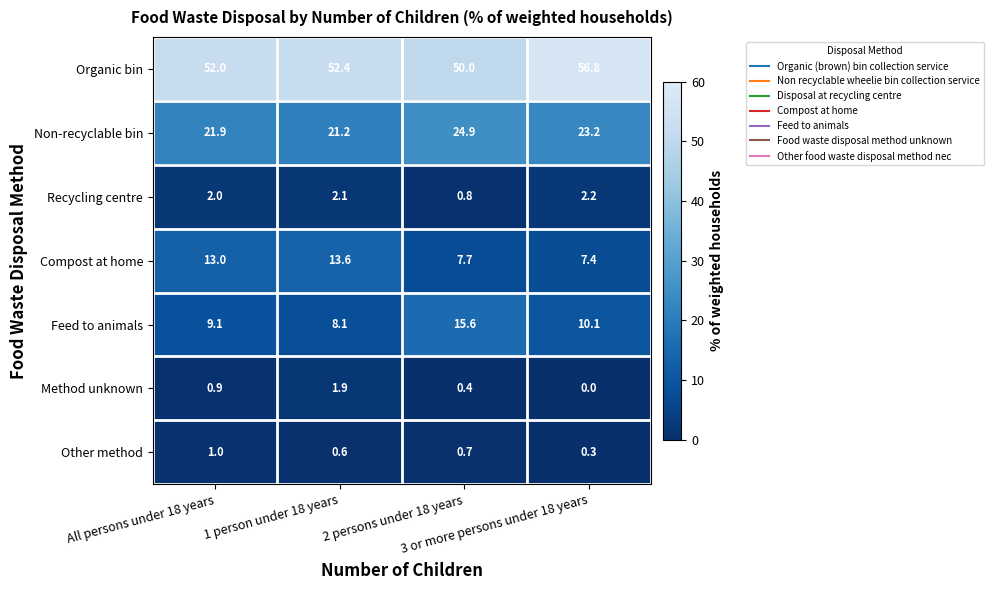

Which series has the widest spread of values?

Feed to animals